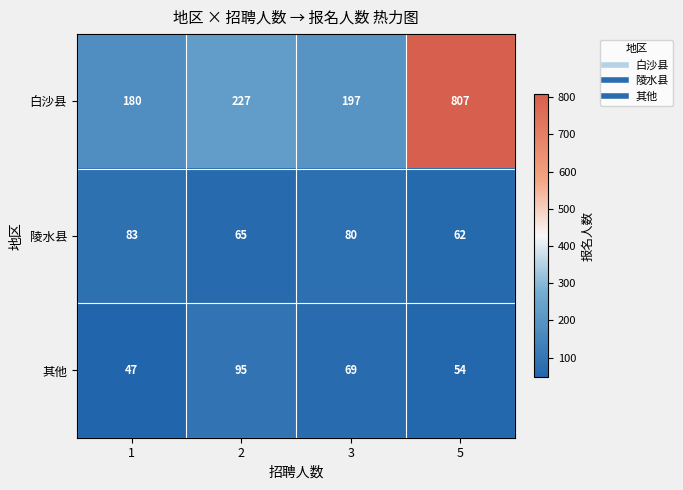

Reading left to right, what are all the values shown in this chart?

白沙县: 180	227	197	807
陵水县: 83	65	80	62
其他: 47	95	69	54